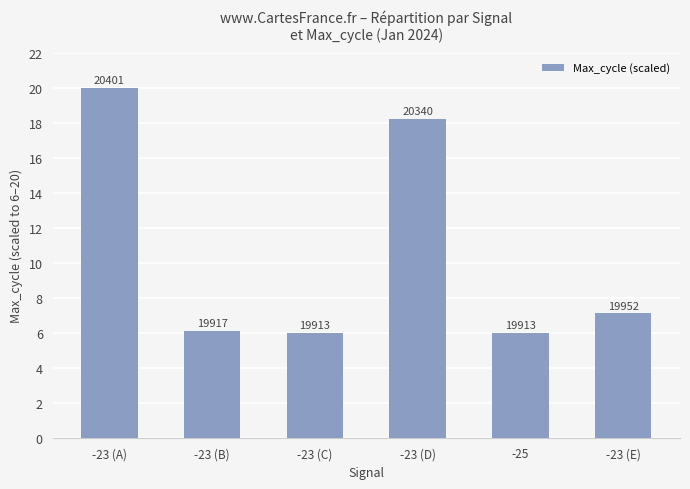

Are the bars horizontal?

No